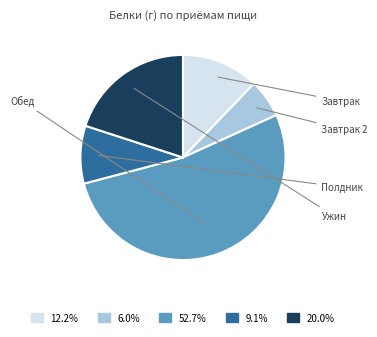

Does any single category account for the majority?

Yes